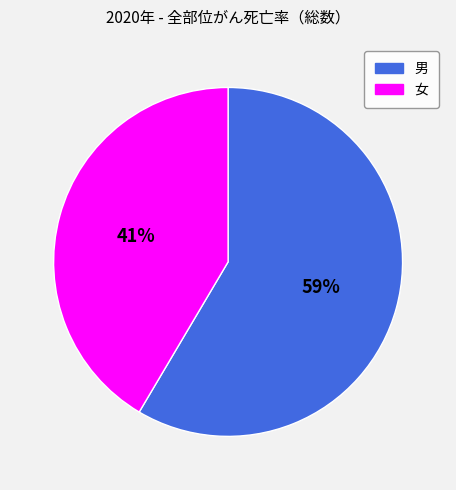

Count the number of slices in the pie.

2